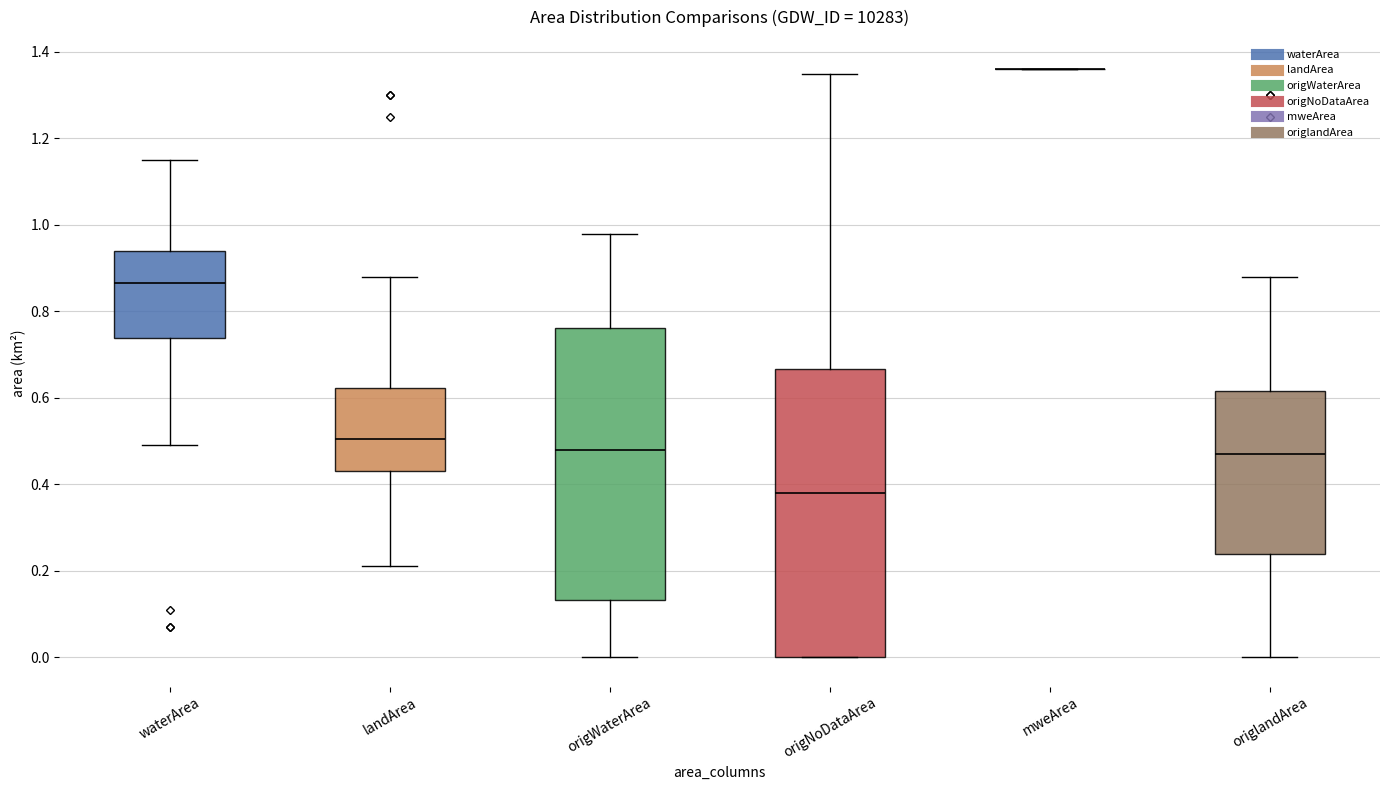

Reading left to right, read every box against the y-axis: the position of its median line, the range the box covers, and the ends of its whiskers. The values are not printed on the chart, so give them approximately, as read against the axis.

waterArea: median 0.86, box 0.74 to 0.94, whiskers 0.50 to 1.16
landArea: median 0.50, box 0.44 to 0.62, whiskers 0.22 to 0.88
origWaterArea: median 0.48, box 0.14 to 0.76, whiskers 0.00 to 0.98
origNoDataArea: median 0.38, box 0.00 to 0.66, whiskers 0.00 to 1.36
mweArea: box collapsed to a line at 1.36, whiskers 1.36 to 1.36
origlandArea: median 0.48, box 0.24 to 0.62, whiskers 0.00 to 0.88